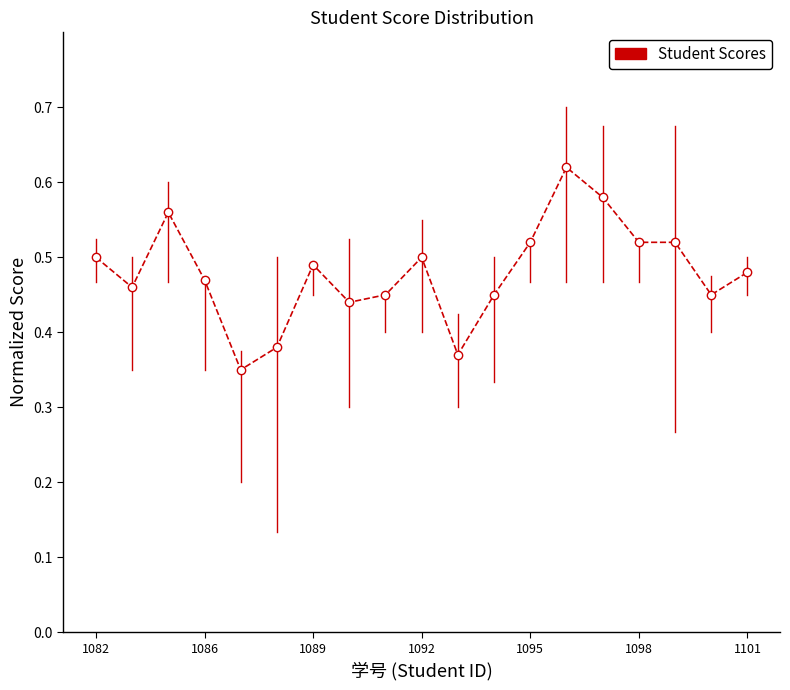

Is this an area chart (filled region under the line)?

No